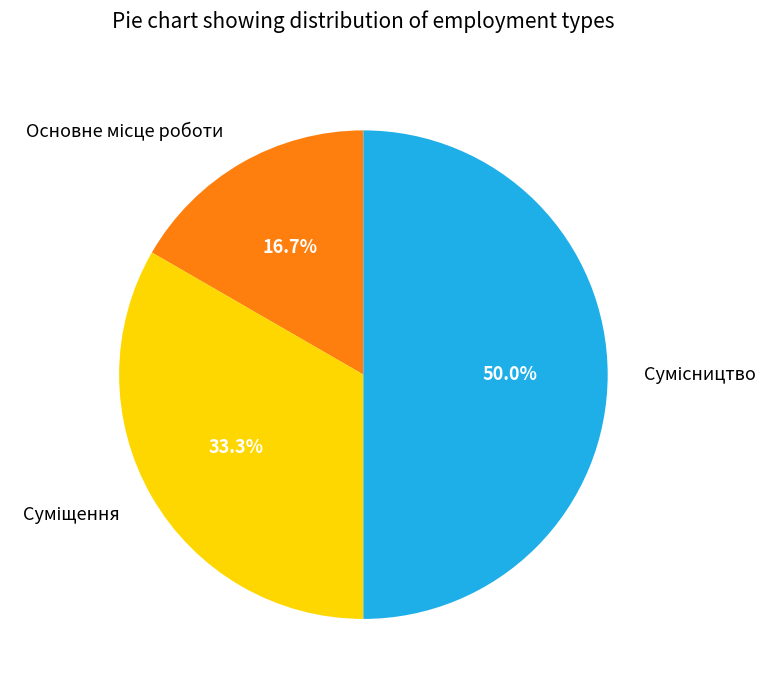

What portion of the pie excludes Суміщення?

66.7%